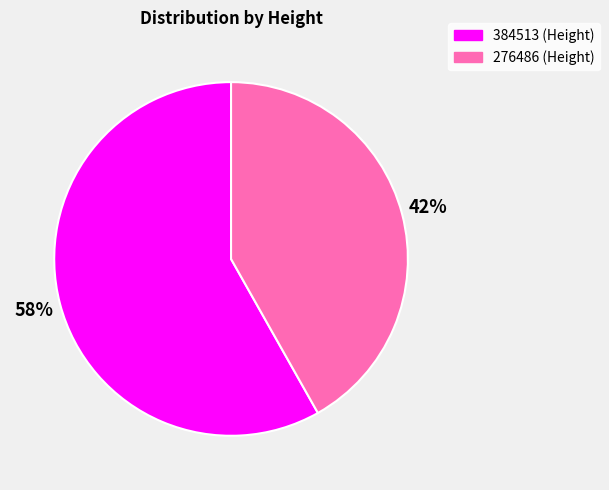

To the nearest percent, what is the combined percentage of 384513 and 276486?

100%